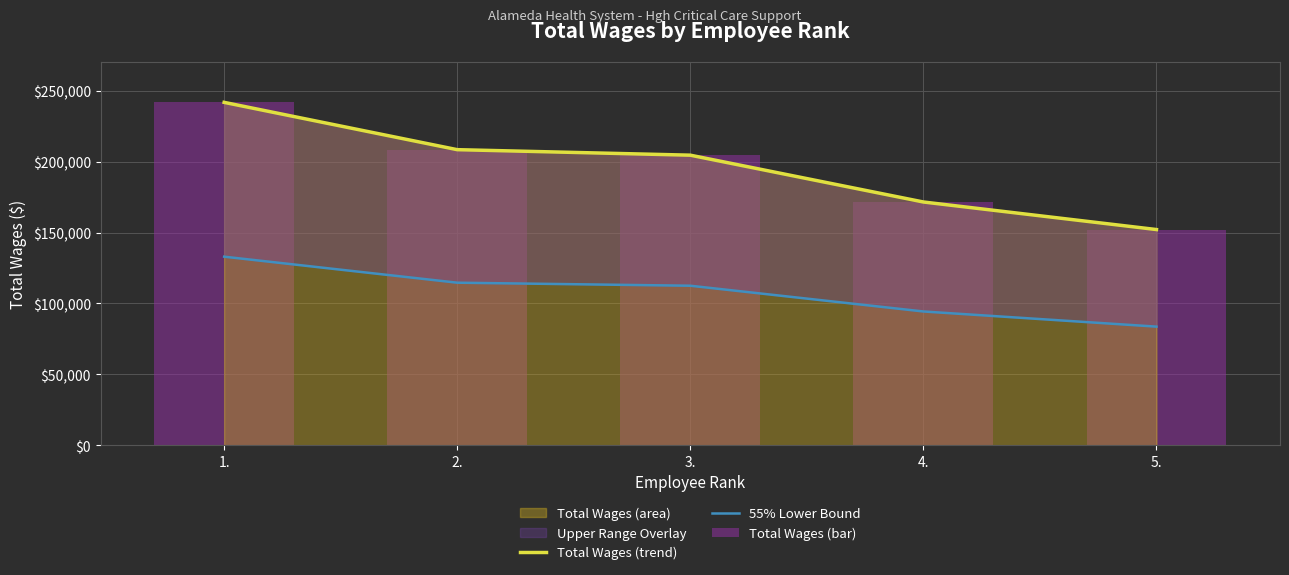

Reading left to right, list all the values displayed in this chart.

Total Wages (trend): 241743.0	208399.0	204515.0	171515.0	152086.0
55% Lower Bound: 132958.7	114619.5	112483.3	94333.3	83647.3